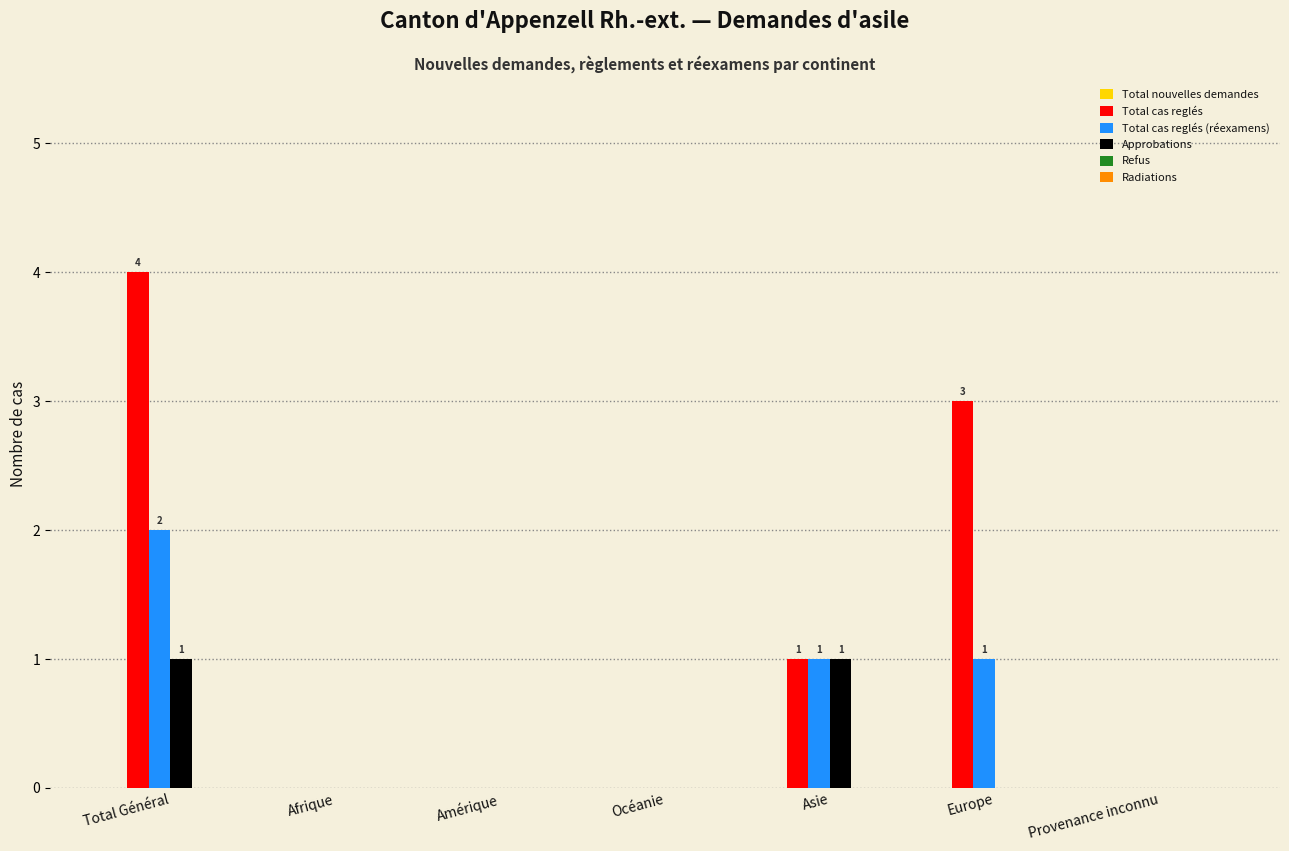

How many distinct data groups are displayed?

3